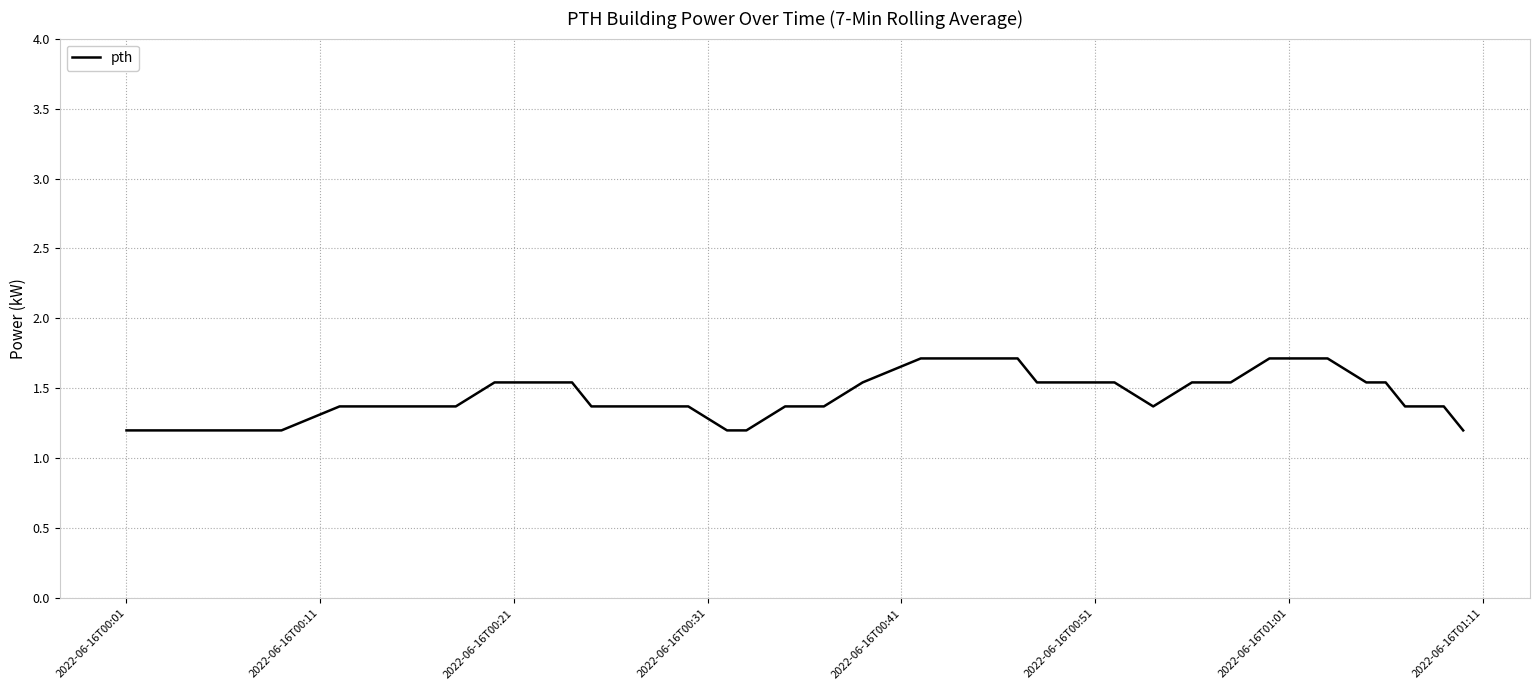

What is the smallest value displayed?

1.2